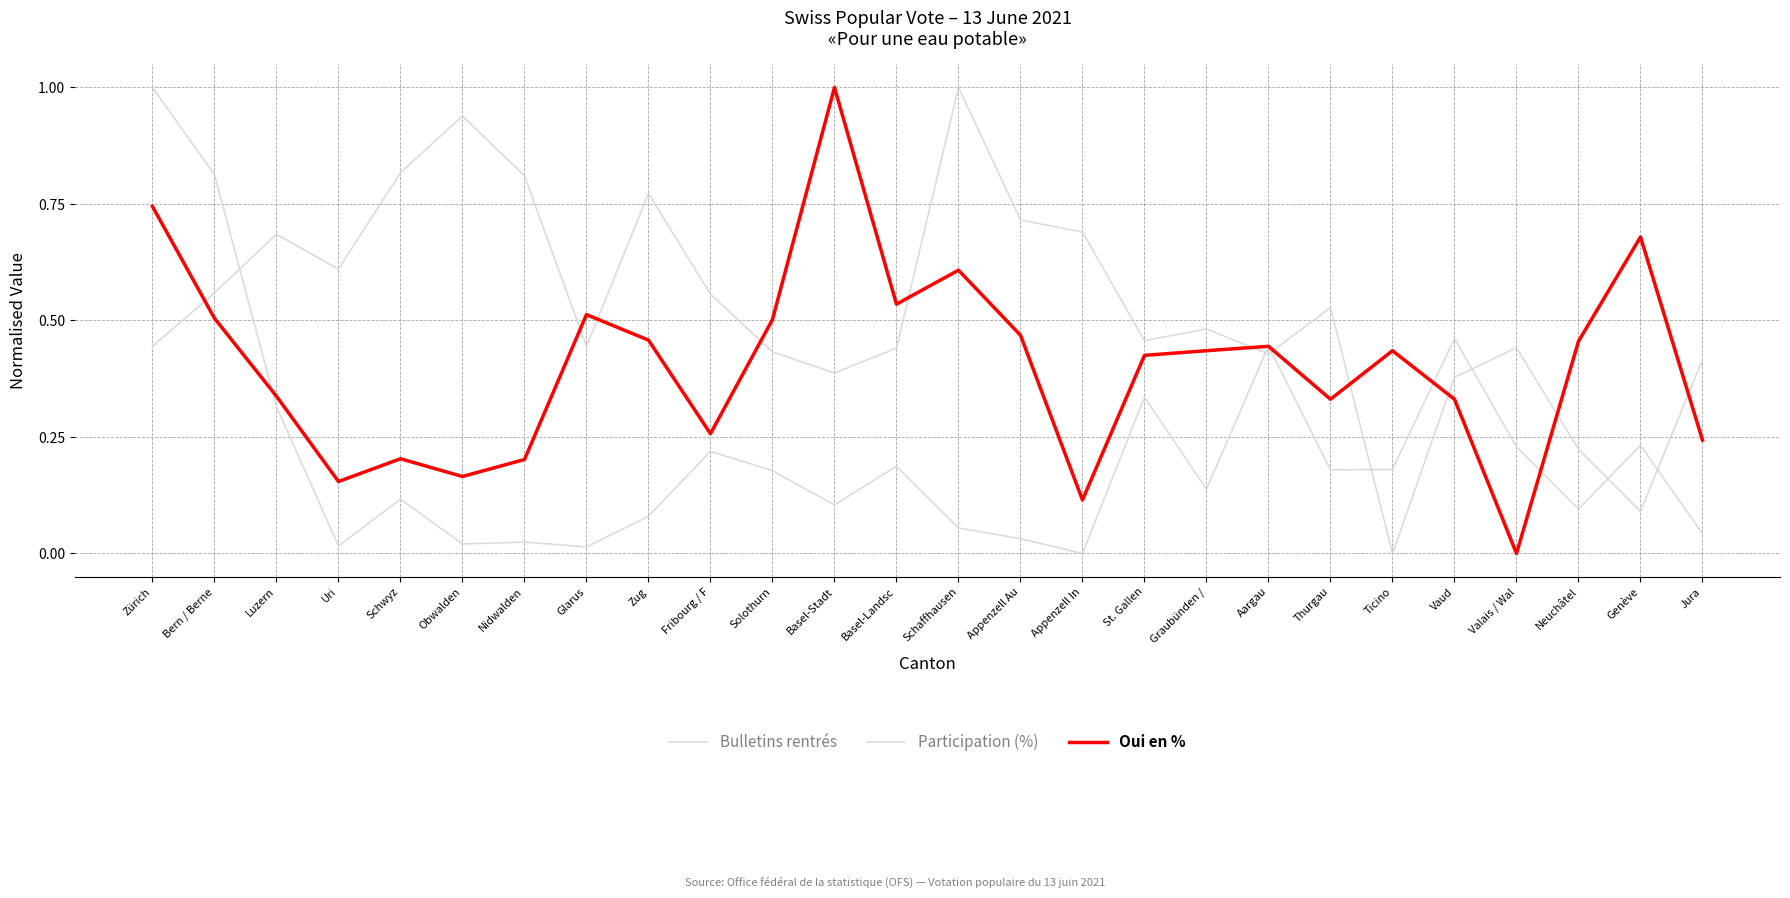

Rank the series by their maximum value, from highest to lowest.

Bulletins rentrés, Participation (%), Oui en %